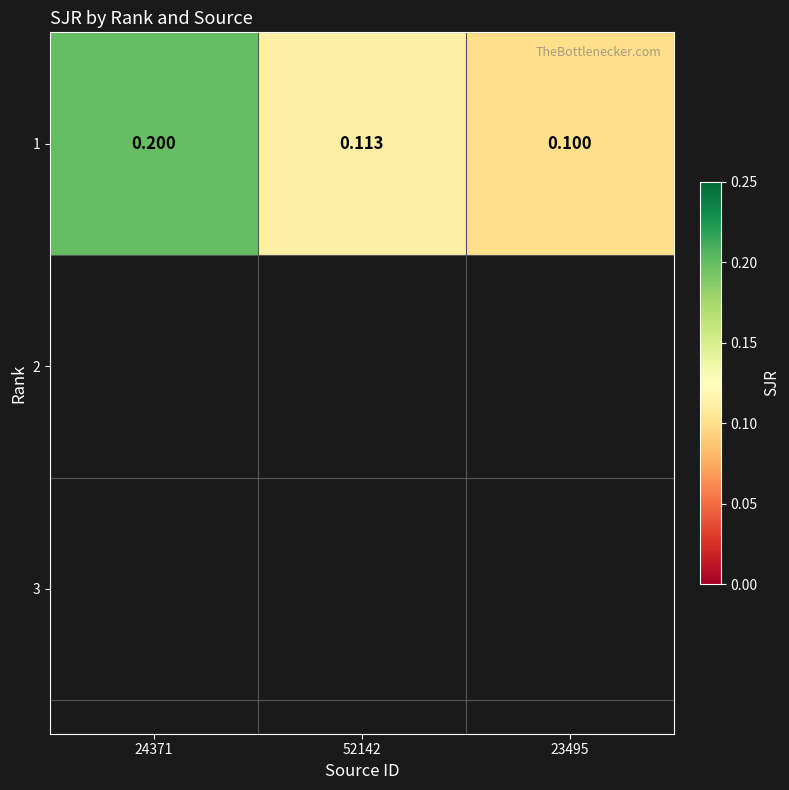

Reading left to right, what are all the values shown in this chart?

0.2	0.1	0.1